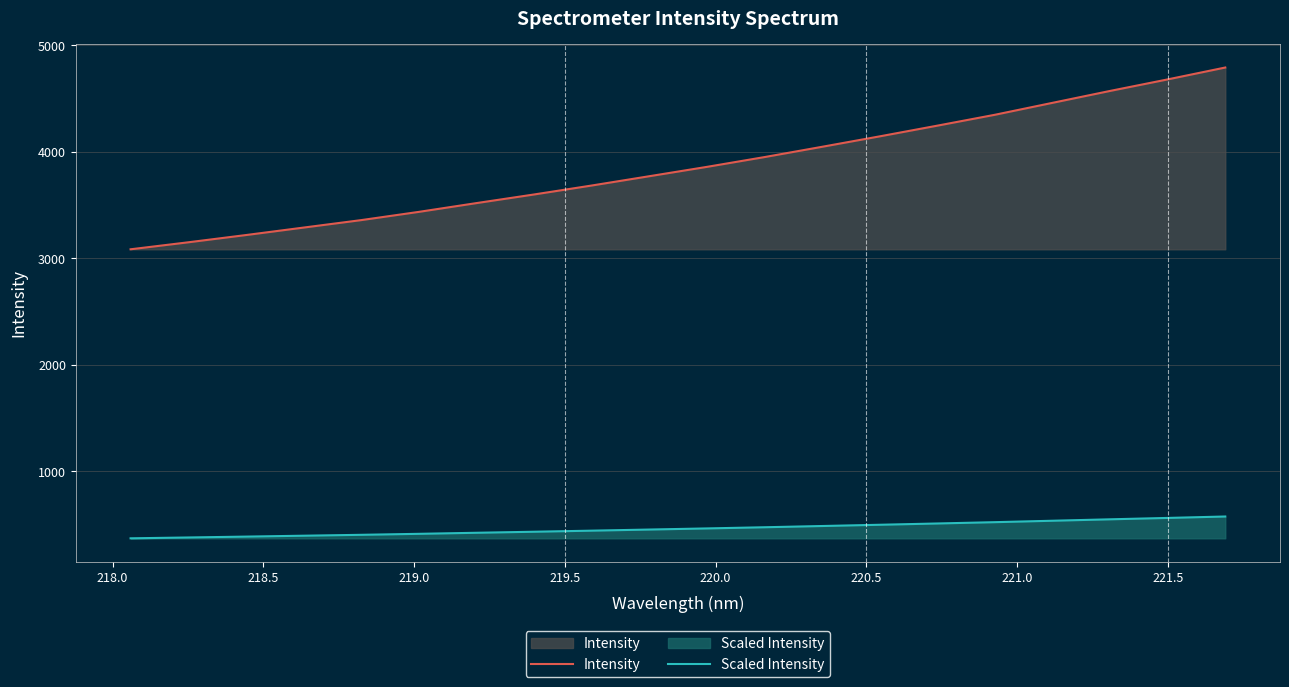

How many lines are shown in the chart?

2